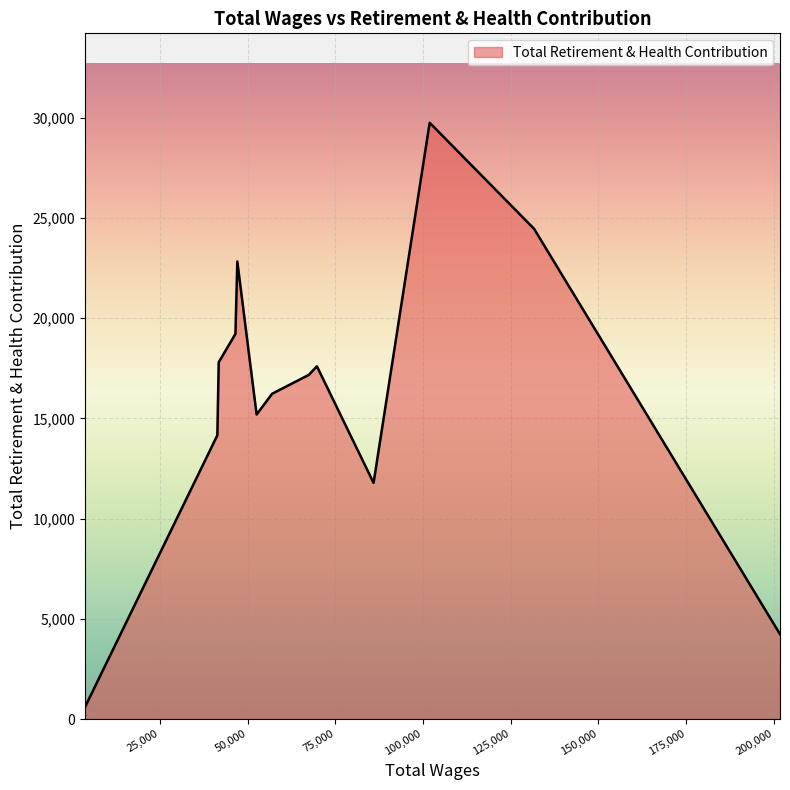

What is the difference between the maximum and minimum values?

29157